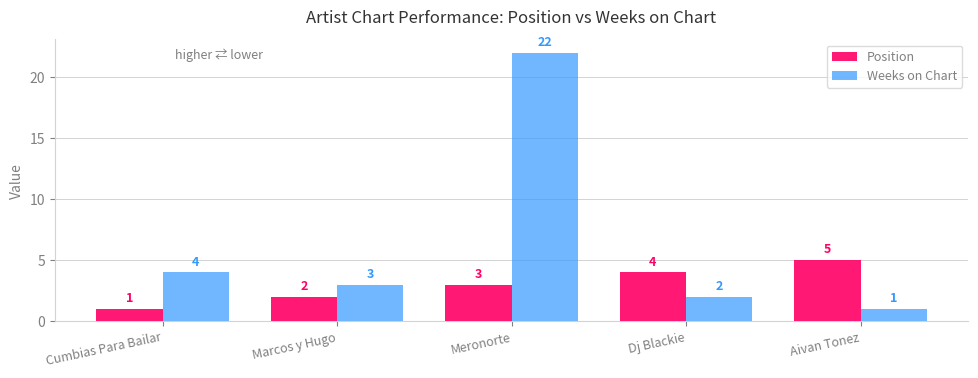

What is the total value across all series at Meronorte?

25